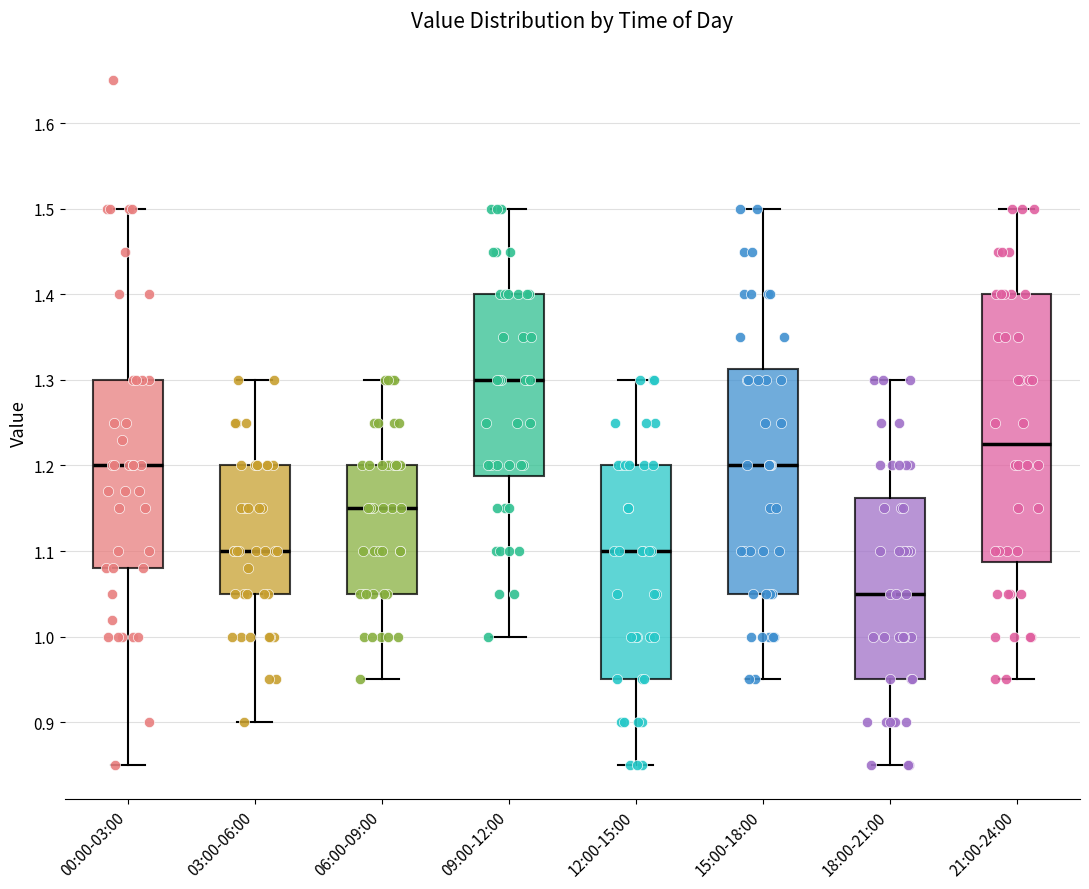

Where does the upper whisker of the box for 06:00-09:00 end on the y-axis? The values are not printed on the chart, so give them approximately, as read against the axis.

1.30